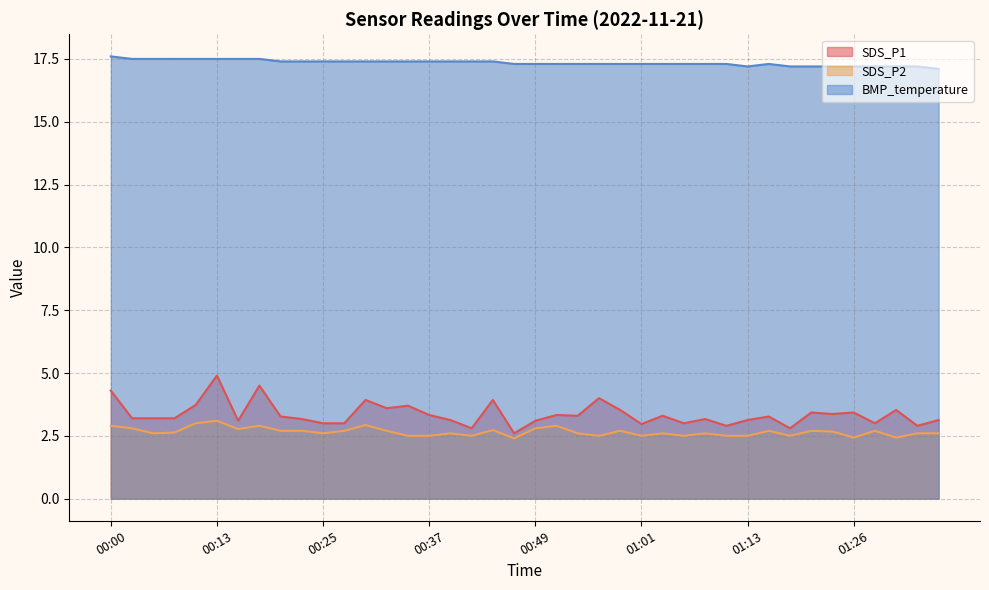

What is the total value across all series at 00:17?

24.9